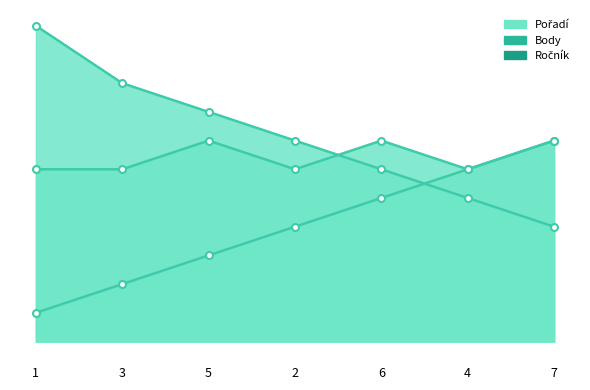

Which category has the lowest value across all series?

1